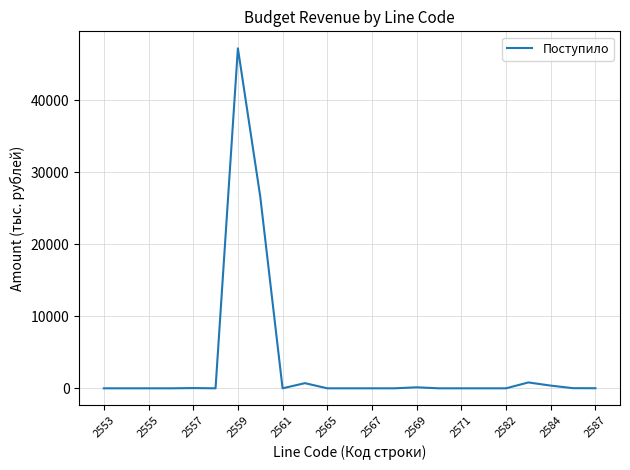

What is the difference between the maximum and minimum values?

47219